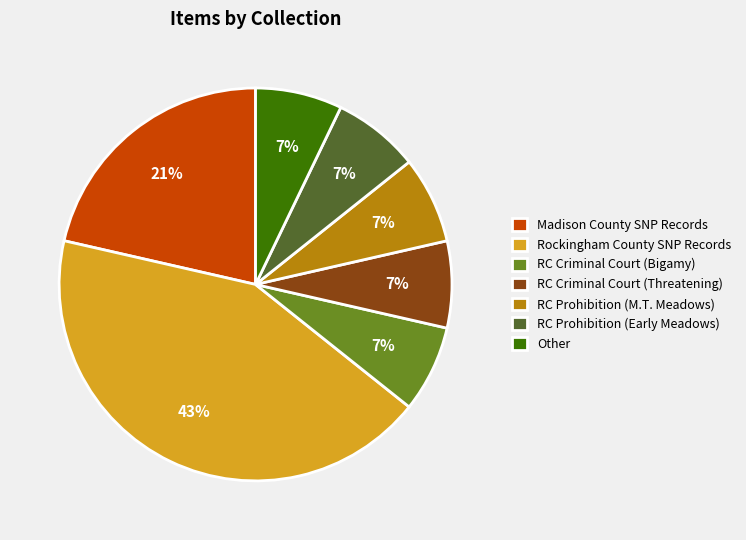

What is the largest slice in the pie chart?

Rockingham County SNP Records